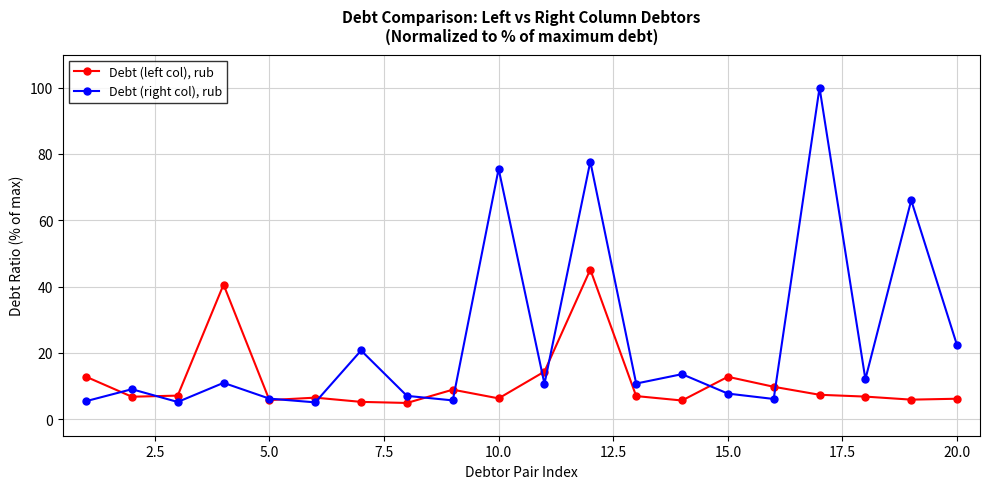

At how many categories does at least one series exceed 23?

5